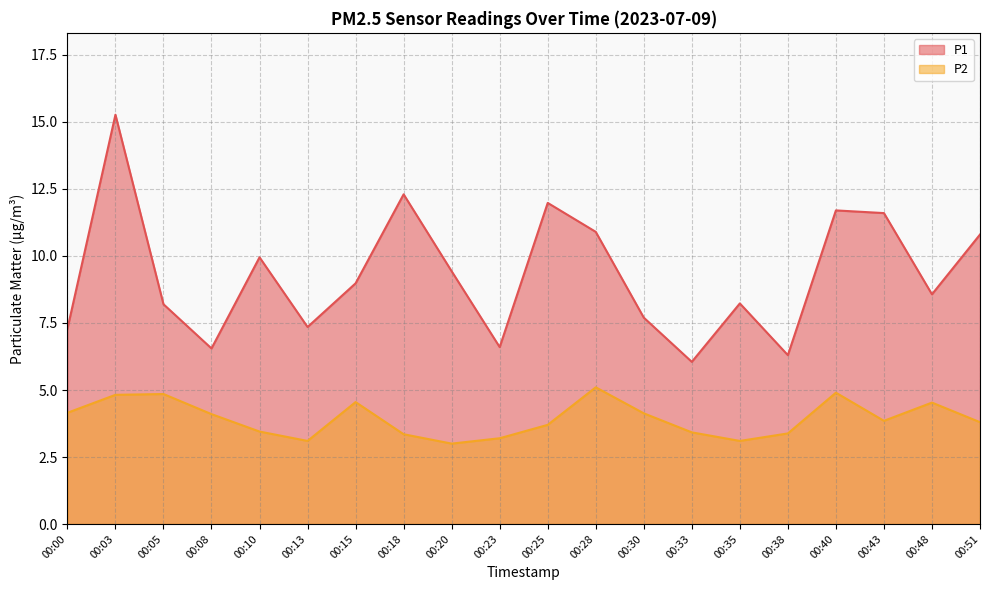

True or false: P1 has a value of 2.4 at 00:38.

False